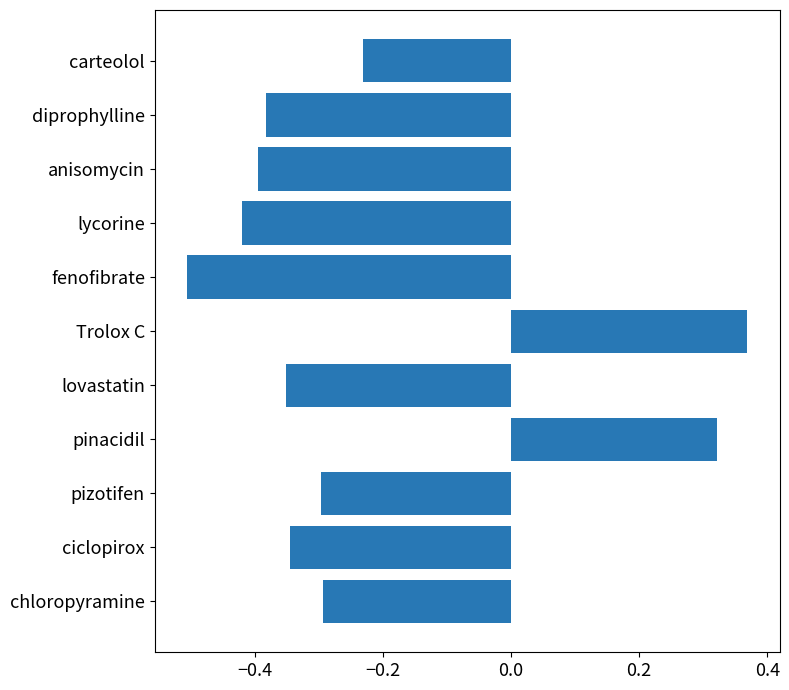

The chart shows a value of -0.5 at fenofibrate. True or false?

True